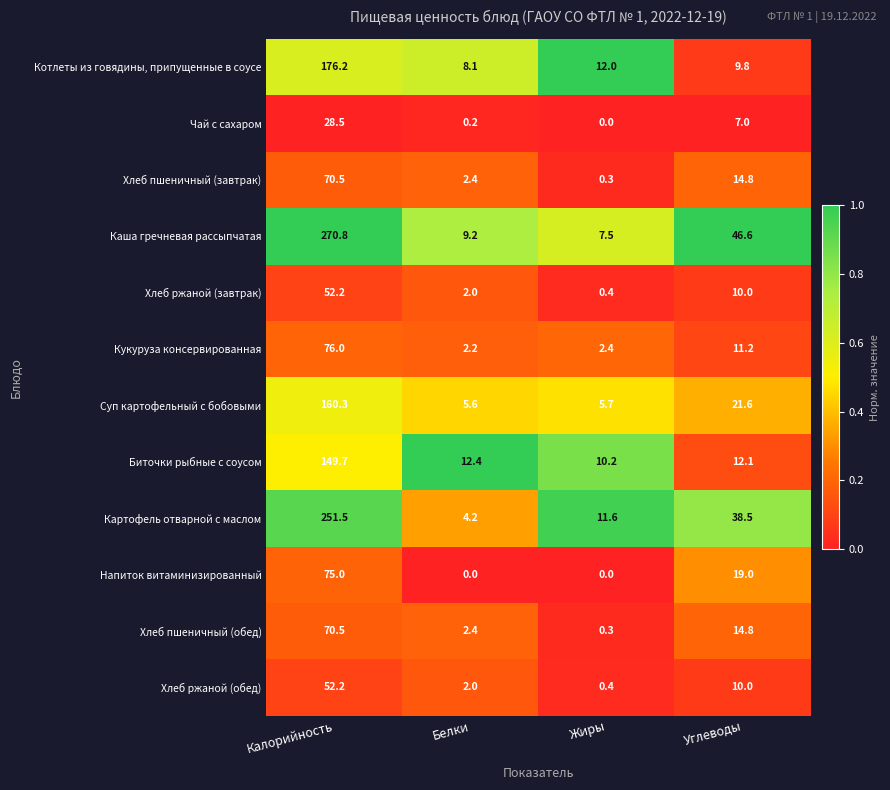

Which series has the largest range (max minus min)?

Каша гречневая рассыпчатая